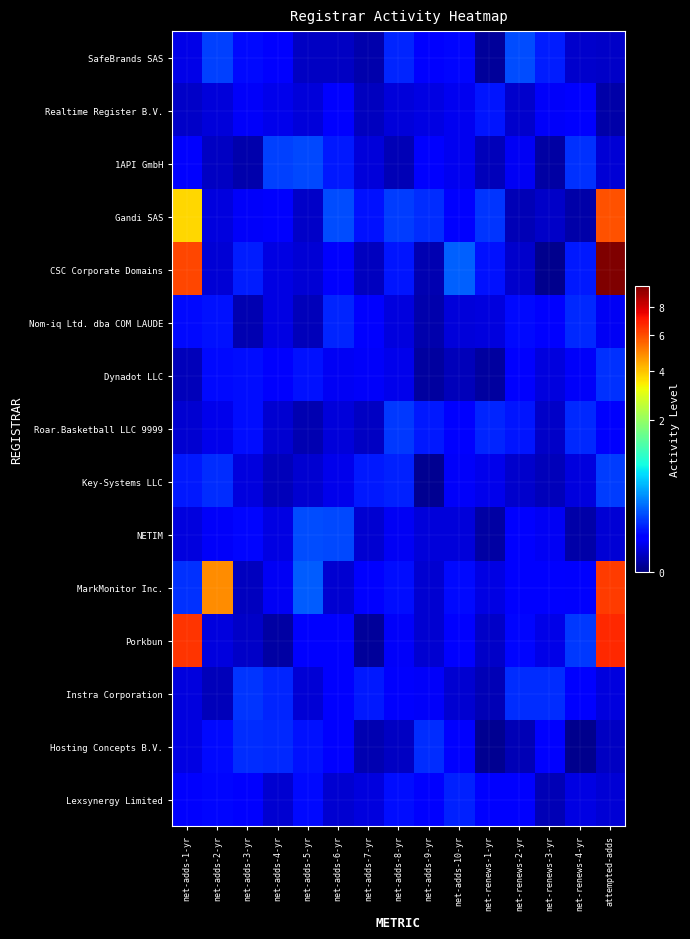

Reading left to right, what are all the values shown in this chart?

SafeBrands SAS: net-adds-1-yr=0.0	net-adds-2-yr=0.2	net-adds-3-yr=0.1	net-adds-4-yr=0.0	net-adds-5-yr=0.0	net-adds-6-yr=0.0	net-adds-7-yr=0.0	net-adds-8-yr=0.1	net-adds-9-yr=0.0	net-adds-10-yr=0.1	net-renews-1-yr=0.0	net-renews-2-yr=0.2	net-renews-3-yr=0.1	net-renews-4-yr=0.0	attempted-adds=0.0
Realtime Register B.V.: net-adds-1-yr=0.0	net-adds-2-yr=0.0	net-adds-3-yr=0.0	net-adds-4-yr=0.0	net-adds-5-yr=0.0	net-adds-6-yr=0.0	net-adds-7-yr=0.0	net-adds-8-yr=0.0	net-adds-9-yr=0.0	net-adds-10-yr=0.0	net-renews-1-yr=0.1	net-renews-2-yr=0.0	net-renews-3-yr=0.0	net-renews-4-yr=0.0	attempted-adds=0.0
1API GmbH: net-adds-1-yr=0.0	net-adds-2-yr=0.0	net-adds-3-yr=0.0	net-adds-4-yr=0.1	net-adds-5-yr=0.2	net-adds-6-yr=0.1	net-adds-7-yr=0.0	net-adds-8-yr=0.0	net-adds-9-yr=0.1	net-adds-10-yr=0.0	net-renews-1-yr=0.0	net-renews-2-yr=0.0	net-renews-3-yr=0.0	net-renews-4-yr=0.1	attempted-adds=0.0
Gandi SAS: net-adds-1-yr=3.7	net-adds-2-yr=0.0	net-adds-3-yr=0.0	net-adds-4-yr=0.0	net-adds-5-yr=0.0	net-adds-6-yr=0.2	net-adds-7-yr=0.1	net-adds-8-yr=0.1	net-adds-9-yr=0.1	net-adds-10-yr=0.0	net-renews-1-yr=0.1	net-renews-2-yr=0.0	net-renews-3-yr=0.0	net-renews-4-yr=0.0	attempted-adds=5.9
CSC Corporate Domains: net-adds-1-yr=6.2	net-adds-2-yr=0.0	net-adds-3-yr=0.1	net-adds-4-yr=0.0	net-adds-5-yr=0.0	net-adds-6-yr=0.0	net-adds-7-yr=0.0	net-adds-8-yr=0.1	net-adds-9-yr=0.0	net-adds-10-yr=0.2	net-renews-1-yr=0.1	net-renews-2-yr=0.0	net-renews-3-yr=0.0	net-renews-4-yr=0.1	attempted-adds=9.7
Nom-iq Ltd. dba COM LAUDE: net-adds-1-yr=0.1	net-adds-2-yr=0.1	net-adds-3-yr=0.0	net-adds-4-yr=0.0	net-adds-5-yr=0.0	net-adds-6-yr=0.1	net-adds-7-yr=0.0	net-adds-8-yr=0.0	net-adds-9-yr=0.0	net-adds-10-yr=0.0	net-renews-1-yr=0.0	net-renews-2-yr=0.1	net-renews-3-yr=0.1	net-renews-4-yr=0.1	attempted-adds=0.0
Dynadot LLC: net-adds-1-yr=0.0	net-adds-2-yr=0.1	net-adds-3-yr=0.1	net-adds-4-yr=0.0	net-adds-5-yr=0.1	net-adds-6-yr=0.0	net-adds-7-yr=0.0	net-adds-8-yr=0.0	net-adds-9-yr=0.0	net-adds-10-yr=0.0	net-renews-1-yr=0.0	net-renews-2-yr=0.1	net-renews-3-yr=0.0	net-renews-4-yr=0.0	attempted-adds=0.1
Roar.Basketball LLC 9999: net-adds-1-yr=0.0	net-adds-2-yr=0.0	net-adds-3-yr=0.1	net-adds-4-yr=0.0	net-adds-5-yr=0.0	net-adds-6-yr=0.0	net-adds-7-yr=0.0	net-adds-8-yr=0.1	net-adds-9-yr=0.1	net-adds-10-yr=0.1	net-renews-1-yr=0.1	net-renews-2-yr=0.1	net-renews-3-yr=0.0	net-renews-4-yr=0.1	attempted-adds=0.0
Key-Systems LLC: net-adds-1-yr=0.1	net-adds-2-yr=0.1	net-adds-3-yr=0.0	net-adds-4-yr=0.0	net-adds-5-yr=0.0	net-adds-6-yr=0.0	net-adds-7-yr=0.1	net-adds-8-yr=0.1	net-adds-9-yr=0.0	net-adds-10-yr=0.0	net-renews-1-yr=0.0	net-renews-2-yr=0.0	net-renews-3-yr=0.0	net-renews-4-yr=0.0	attempted-adds=0.1
NETIM: net-adds-1-yr=0.0	net-adds-2-yr=0.0	net-adds-3-yr=0.1	net-adds-4-yr=0.0	net-adds-5-yr=0.2	net-adds-6-yr=0.2	net-adds-7-yr=0.0	net-adds-8-yr=0.0	net-adds-9-yr=0.0	net-adds-10-yr=0.0	net-renews-1-yr=0.0	net-renews-2-yr=0.0	net-renews-3-yr=0.0	net-renews-4-yr=0.0	attempted-adds=0.0
MarkMonitor Inc.: net-adds-1-yr=0.1	net-adds-2-yr=4.9	net-adds-3-yr=0.0	net-adds-4-yr=0.0	net-adds-5-yr=0.2	net-adds-6-yr=0.0	net-adds-7-yr=0.1	net-adds-8-yr=0.1	net-adds-9-yr=0.0	net-adds-10-yr=0.1	net-renews-1-yr=0.0	net-renews-2-yr=0.1	net-renews-3-yr=0.1	net-renews-4-yr=0.0	attempted-adds=6.4
Porkbun: net-adds-1-yr=6.5	net-adds-2-yr=0.0	net-adds-3-yr=0.0	net-adds-4-yr=0.0	net-adds-5-yr=0.0	net-adds-6-yr=0.1	net-adds-7-yr=0.0	net-adds-8-yr=0.0	net-adds-9-yr=0.0	net-adds-10-yr=0.1	net-renews-1-yr=0.0	net-renews-2-yr=0.1	net-renews-3-yr=0.0	net-renews-4-yr=0.1	attempted-adds=6.7
Instra Corporation: net-adds-1-yr=0.0	net-adds-2-yr=0.0	net-adds-3-yr=0.1	net-adds-4-yr=0.1	net-adds-5-yr=0.0	net-adds-6-yr=0.1	net-adds-7-yr=0.1	net-adds-8-yr=0.0	net-adds-9-yr=0.0	net-adds-10-yr=0.0	net-renews-1-yr=0.0	net-renews-2-yr=0.1	net-renews-3-yr=0.1	net-renews-4-yr=0.1	attempted-adds=0.0
Hosting Concepts B.V.: net-adds-1-yr=0.0	net-adds-2-yr=0.1	net-adds-3-yr=0.1	net-adds-4-yr=0.1	net-adds-5-yr=0.1	net-adds-6-yr=0.1	net-adds-7-yr=0.0	net-adds-8-yr=0.0	net-adds-9-yr=0.1	net-adds-10-yr=0.0	net-renews-1-yr=0.0	net-renews-2-yr=0.0	net-renews-3-yr=0.1	net-renews-4-yr=0.0	attempted-adds=0.0
Lexsynergy Limited: net-adds-1-yr=0.0	net-adds-2-yr=0.1	net-adds-3-yr=0.1	net-adds-4-yr=0.0	net-adds-5-yr=0.1	net-adds-6-yr=0.0	net-adds-7-yr=0.0	net-adds-8-yr=0.1	net-adds-9-yr=0.1	net-adds-10-yr=0.1	net-renews-1-yr=0.1	net-renews-2-yr=0.0	net-renews-3-yr=0.0	net-renews-4-yr=0.0	attempted-adds=0.0